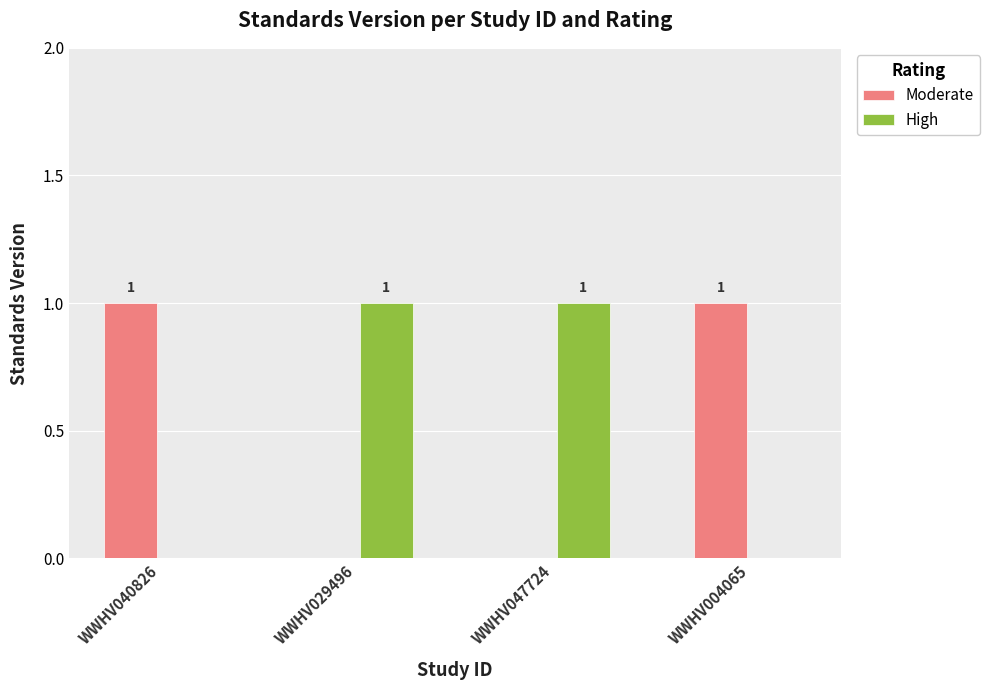

How many Moderate values are between 0 and 1?

4